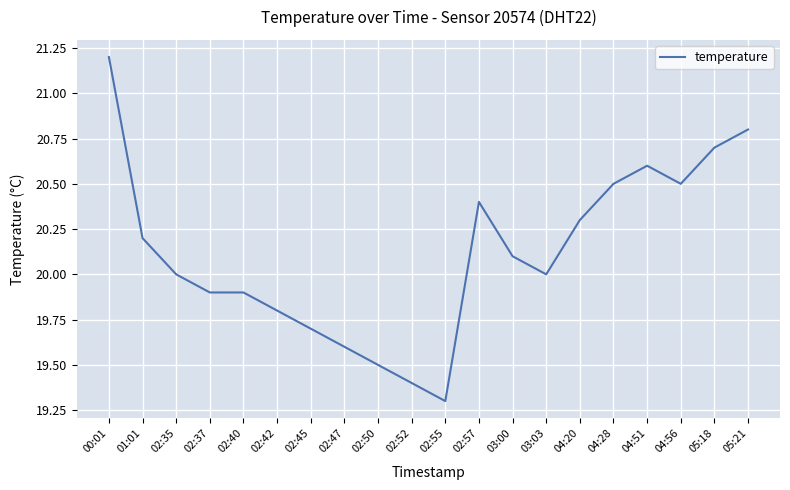

The value at 04:51 is 9.2. True or false?

False